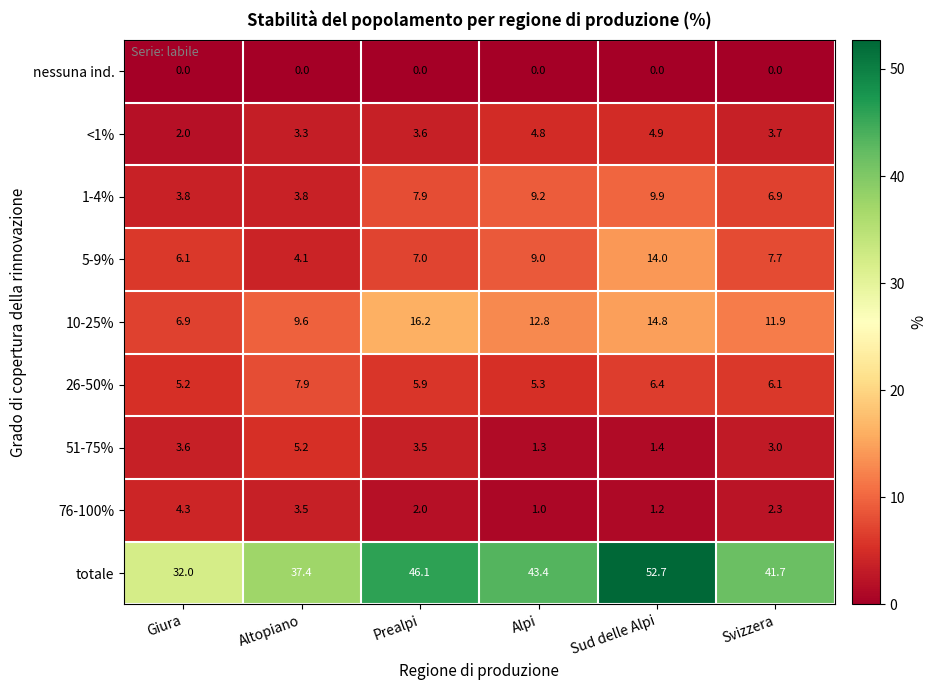

List the series in order of their peak value, lowest first.

nessuna ind., 76-100%, <1%, 51-75%, 26-50%, 1-4%, 5-9%, 10-25%, totale